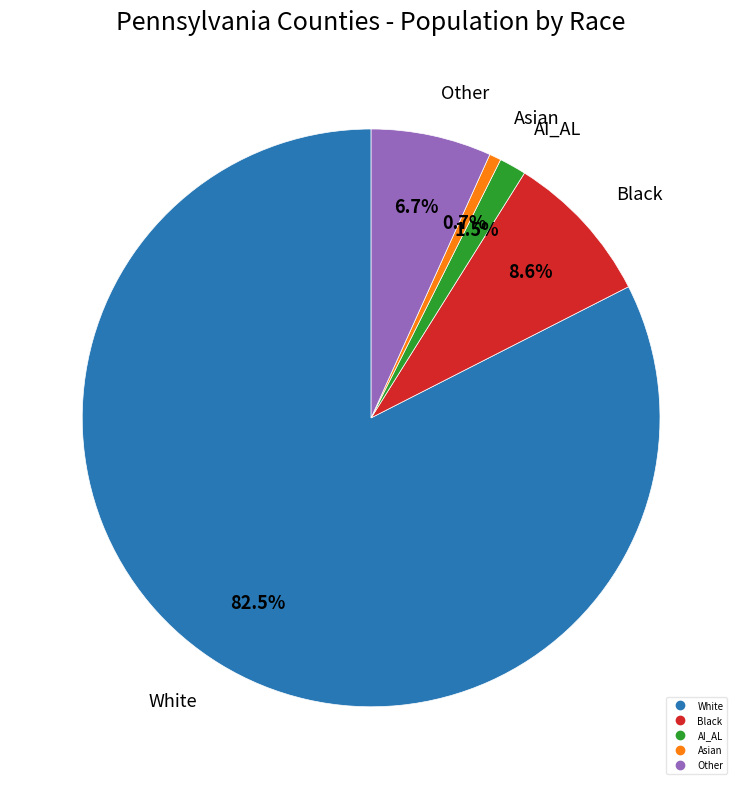

To the nearest percent, what is the difference between the largest and smallest slice percentages?

82%